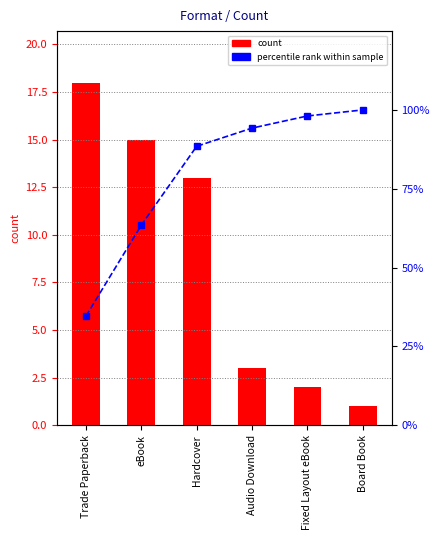

Reading left to right, list all the values displayed in this chart.

count: 18.0	15.0	13.0	3.0	2.0	1.0
percentile rank within sample: 34.6	63.5	88.5	94.2	98.1	100.0